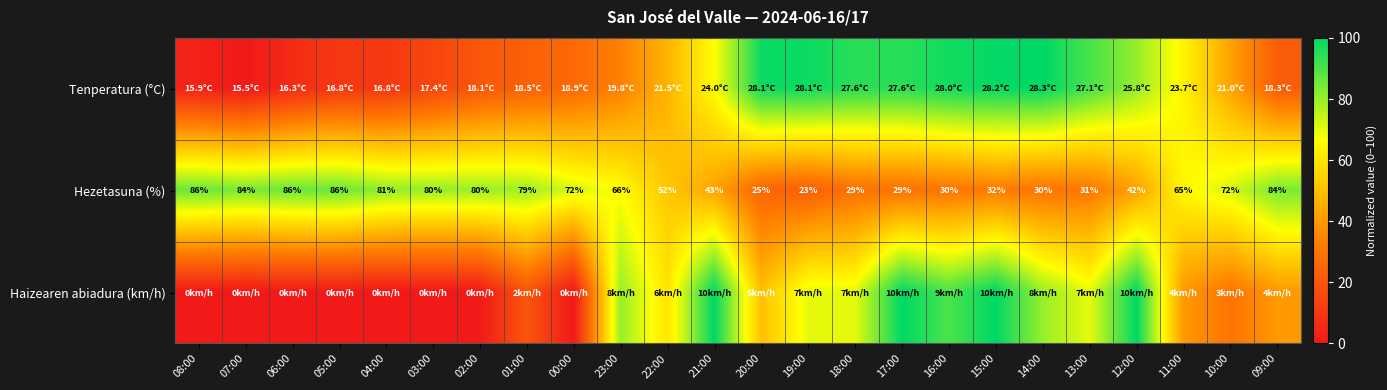

Where is Tenperatura (°C) nearest to the value 50?

22:00